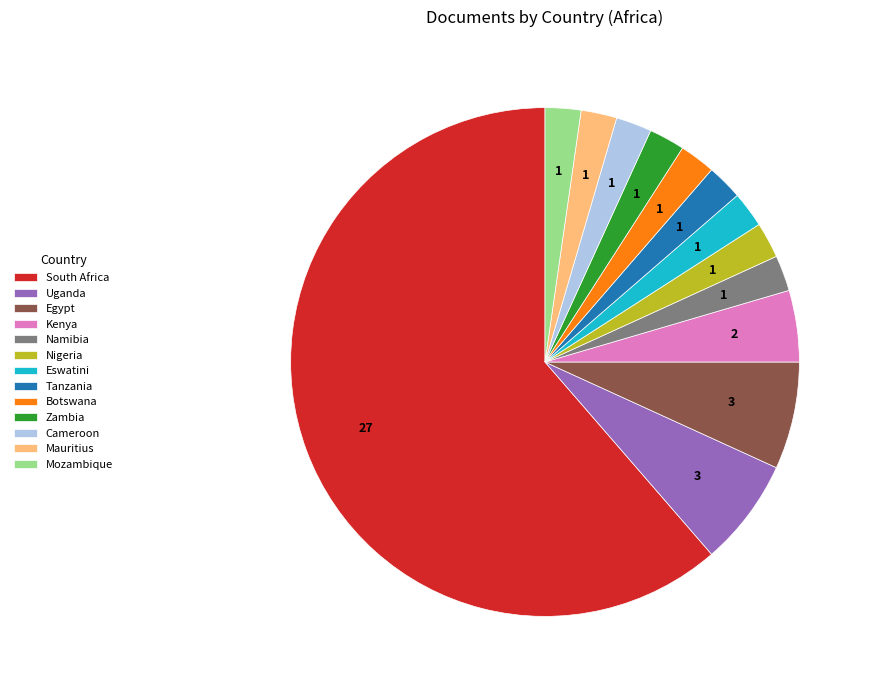

Which slice is the largest?

South Africa